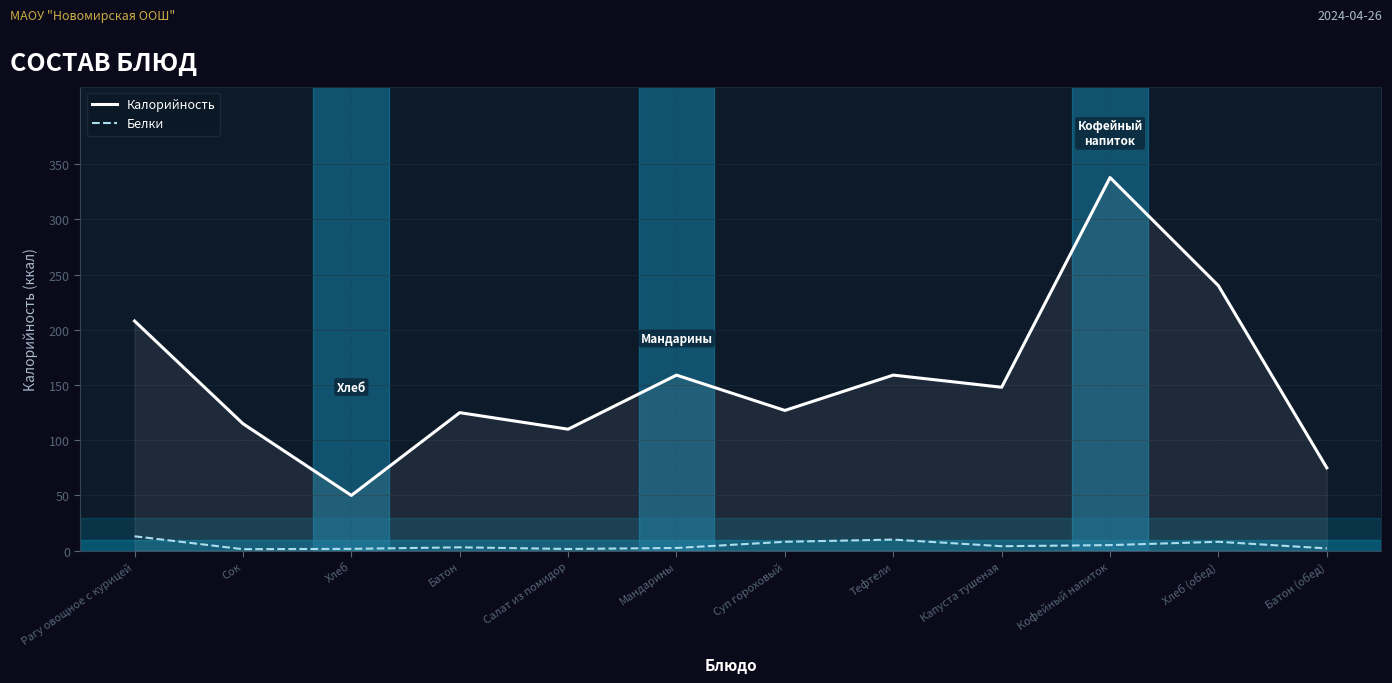

Which series has the largest range (max minus min)?

Калорийность